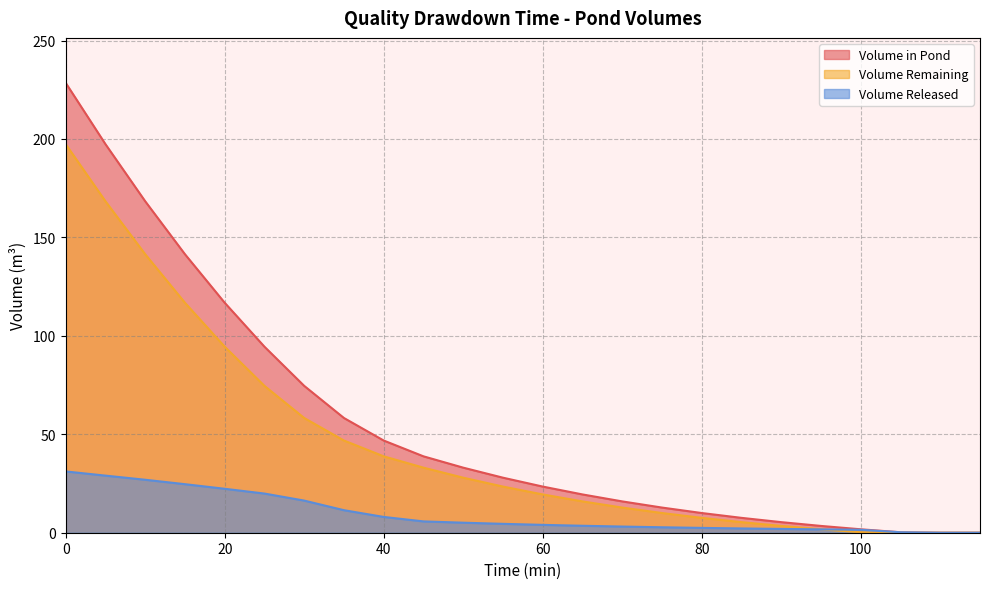

Does the chart have visible grid lines?

Yes